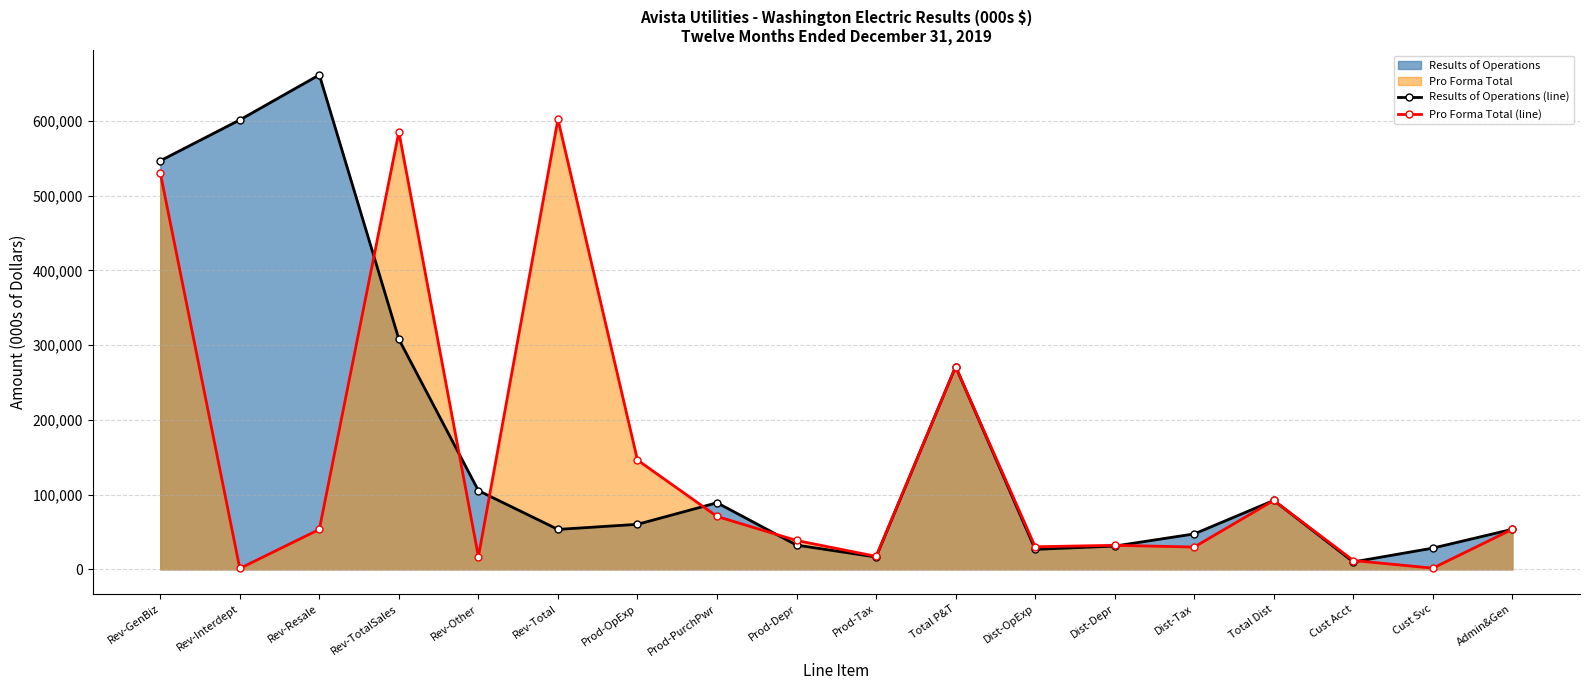

At which category does the chart reach its minimum across all series?

Rev-Interdept